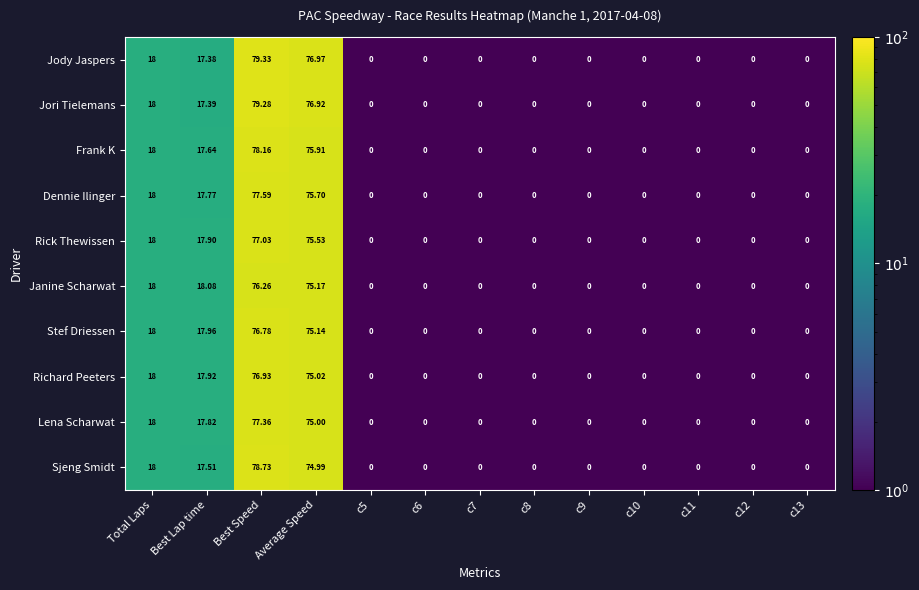

At which category is the sum across all series the highest?

Best Speed